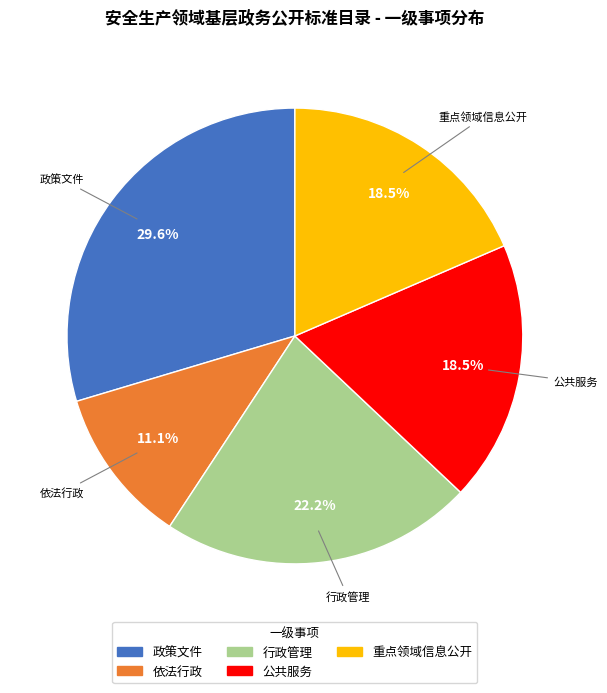

Is the sum of 重点领域信息公开 and 依法行政 greater than half?

No